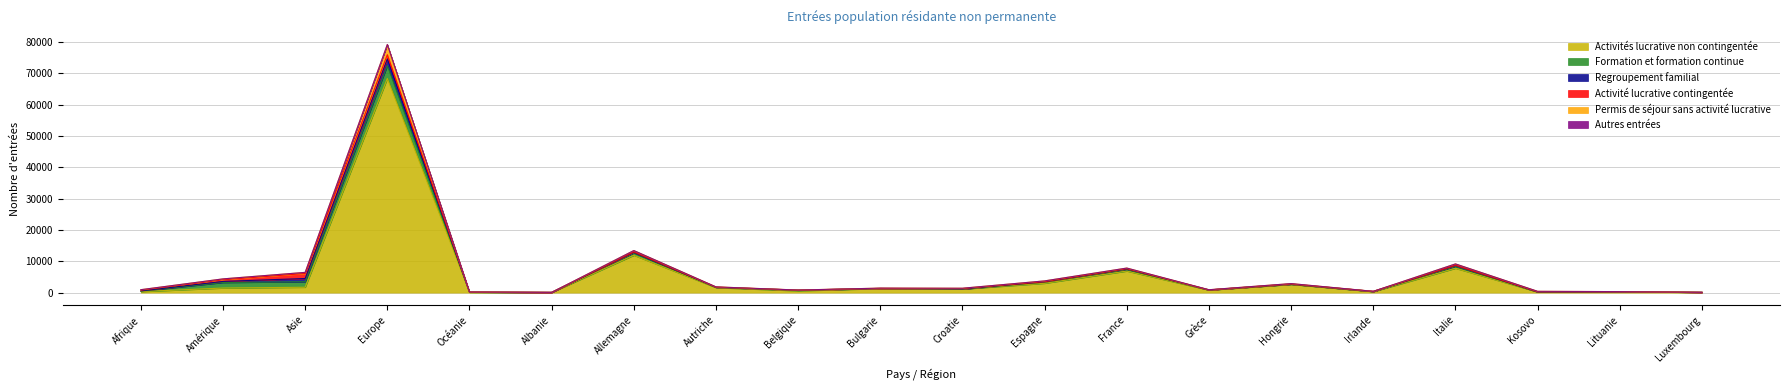

True or false: Autres entrées has more than 0 interior local peaks.

True